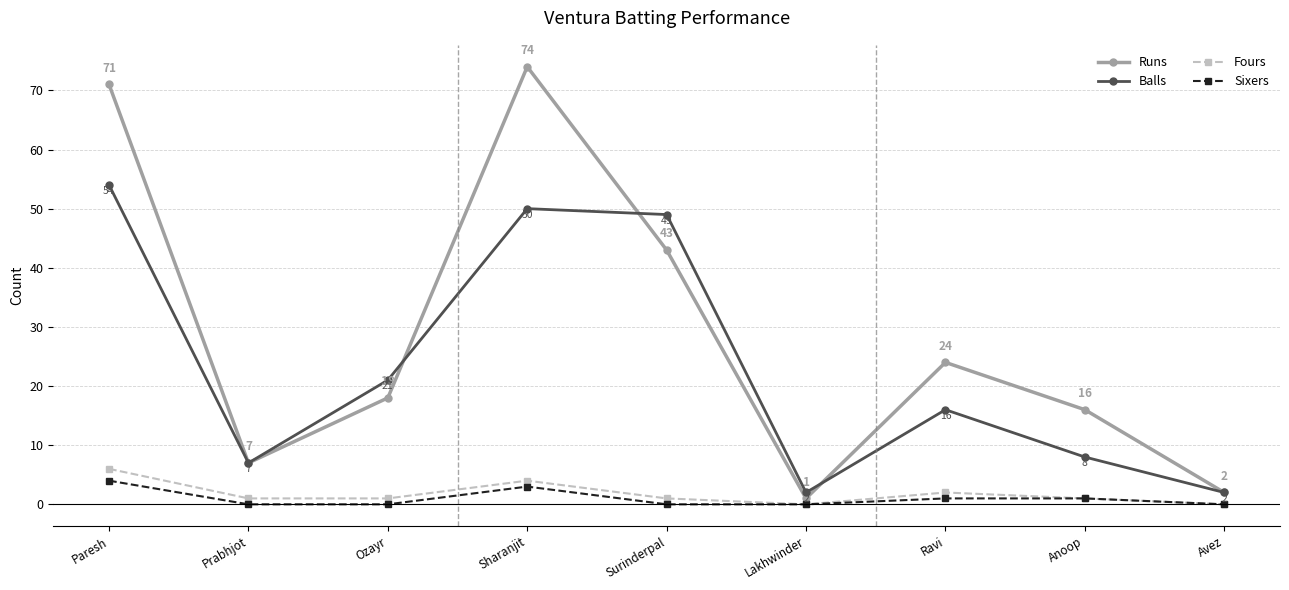

At which category does Runs reach its first local valley?

Prabhjot